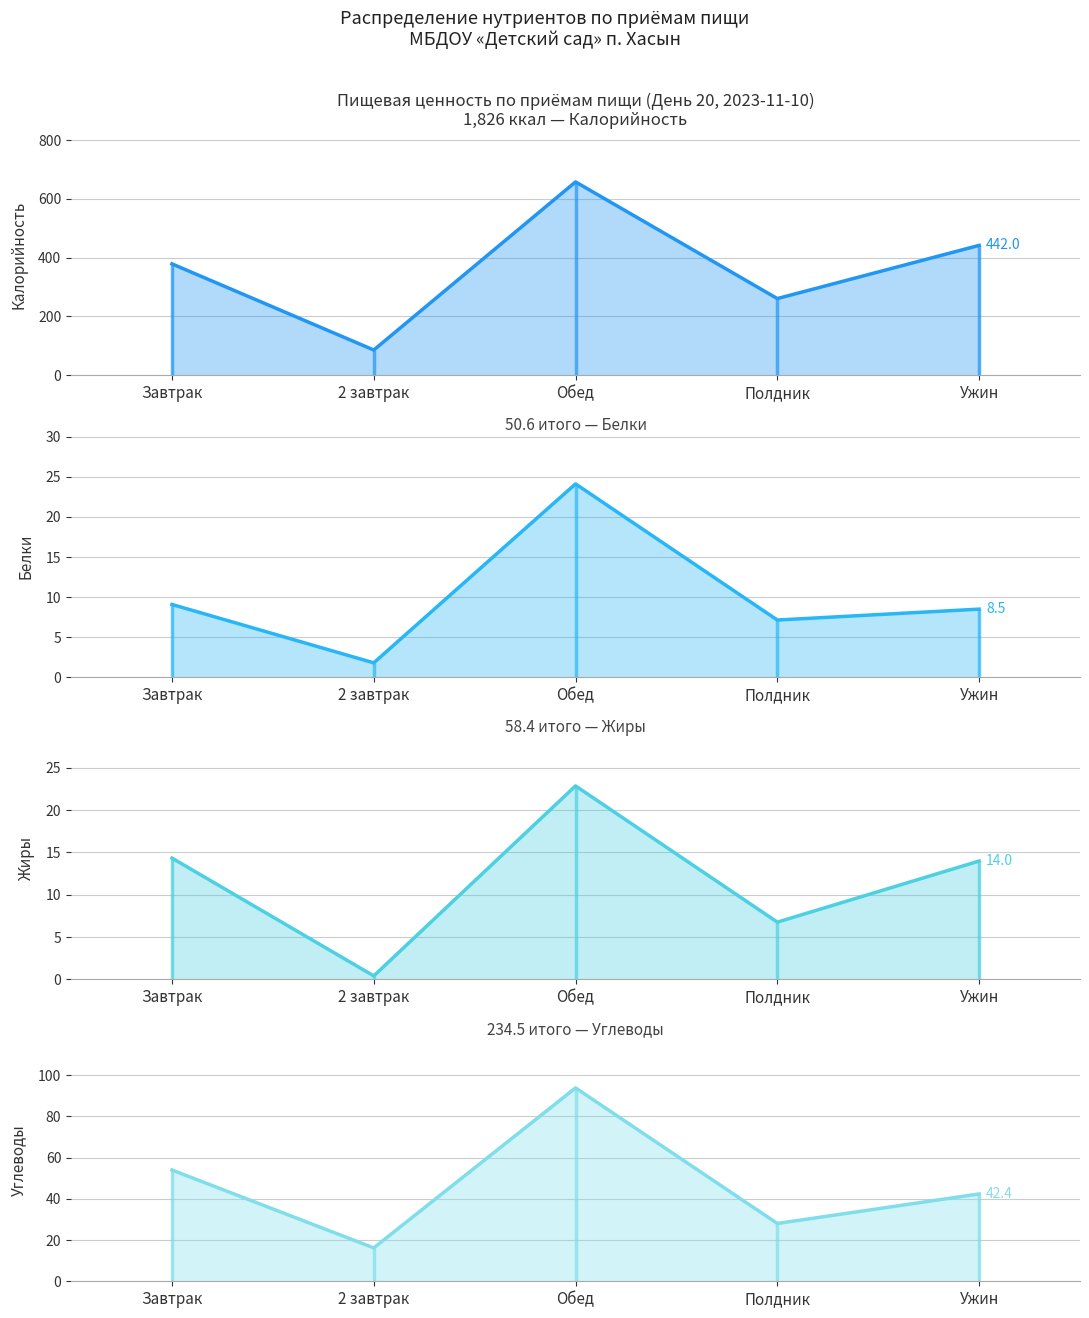

What position from the left is 2 завтрак?

2